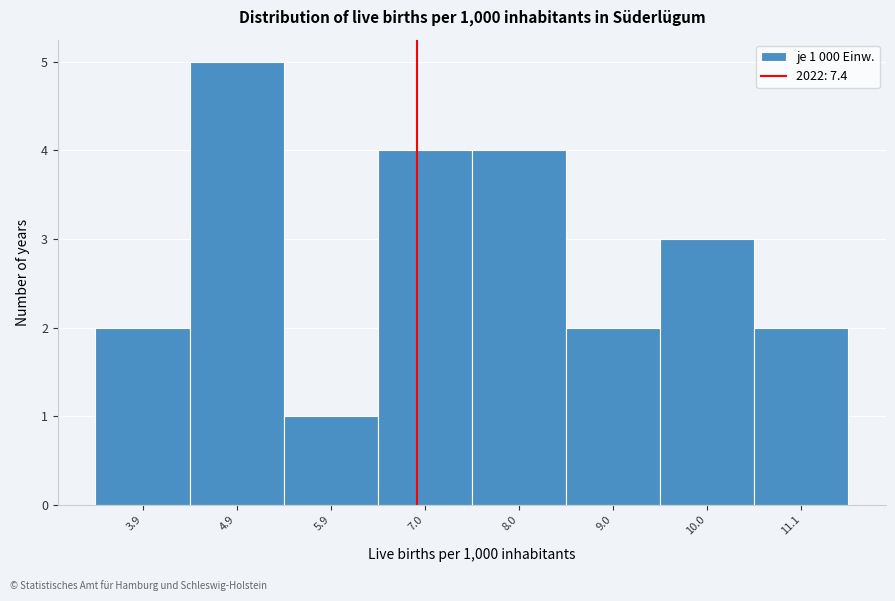

Reading right to left, what are all the values shown in this chart?

2	3	2	4	4	1	5	2